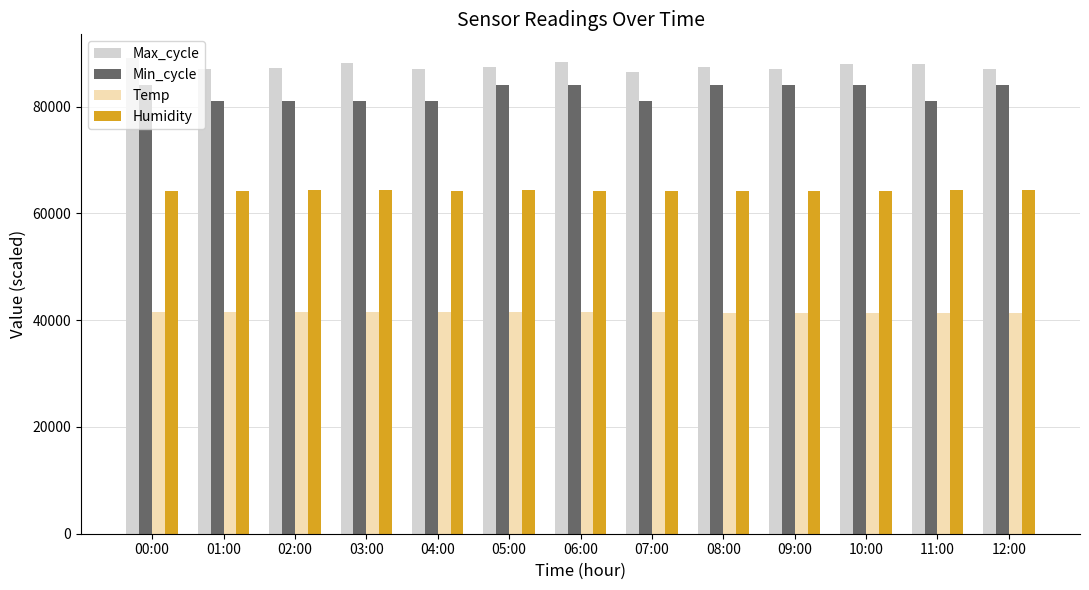

How many Min_cycle values are between 81000 and 84000?

13